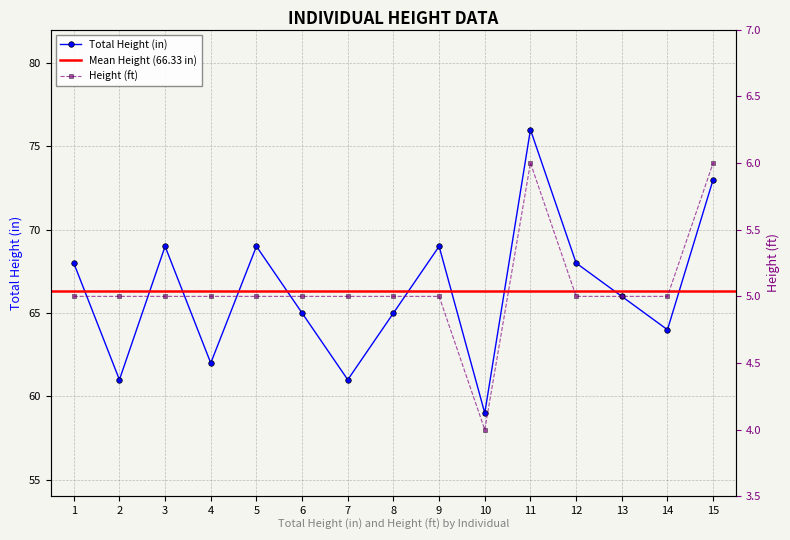

The Height (ft) series shows 1 at 12. True or false?

False